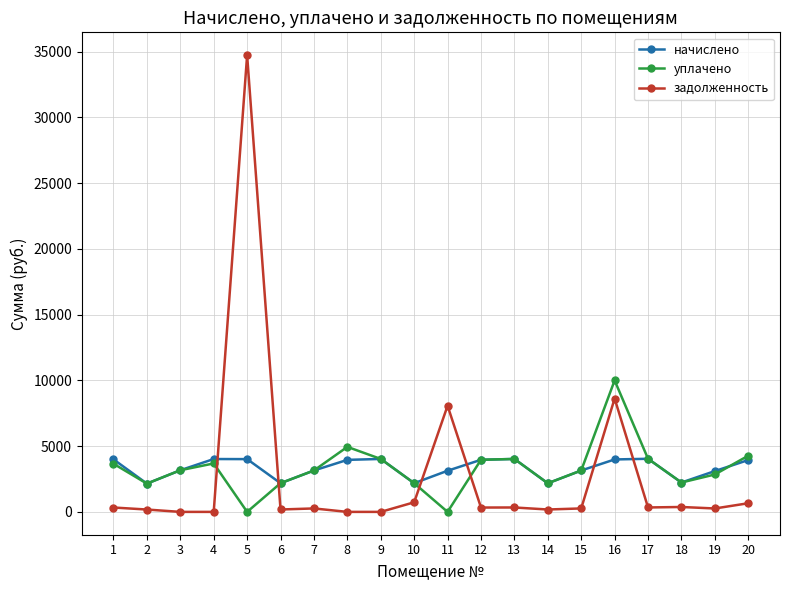

What is the value of the начислено point at the 12th from the left?

3962.3